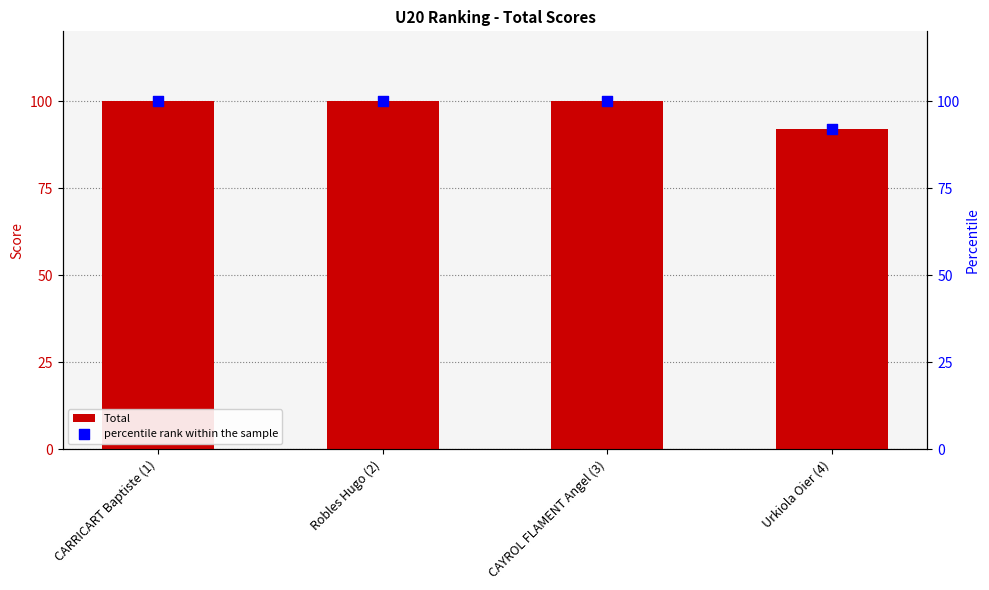

What are all the series names shown in the legend?

Total, percentile rank within the sample